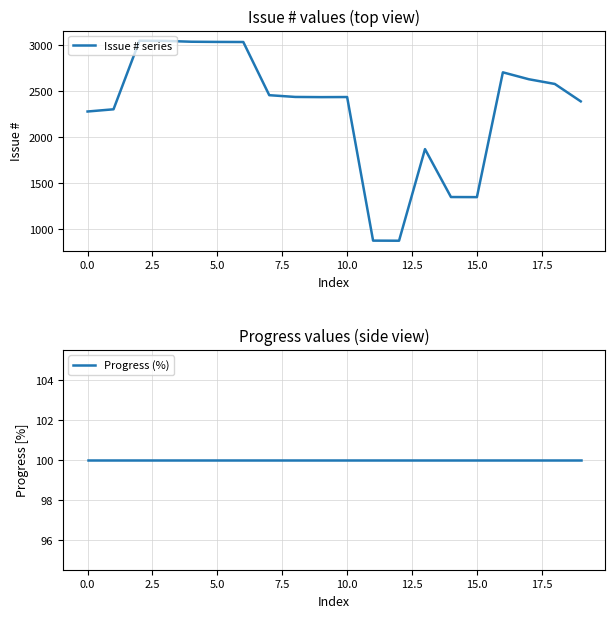

The value of Issue # series at 11 is 877. True or false?

True